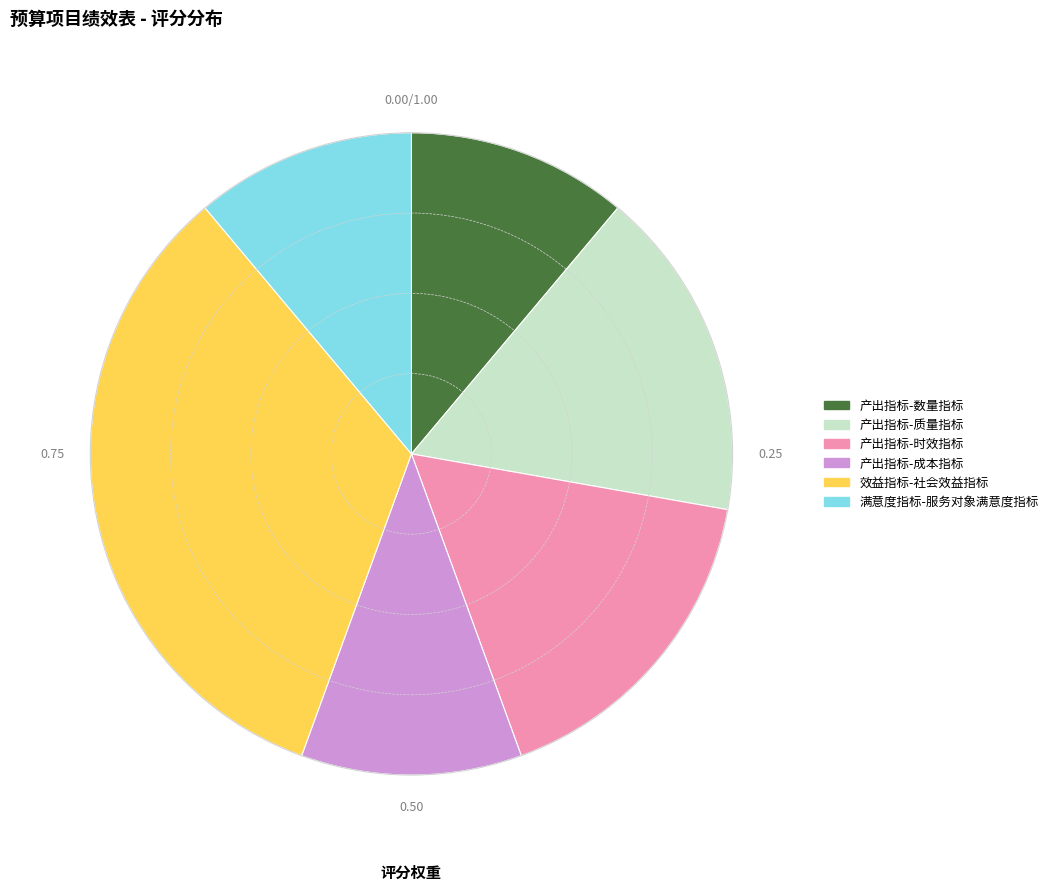

What is the ratio of the value at 效益指标-社会效益指标 to the value at 满意度指标-服务对象满意度指标?

3.0